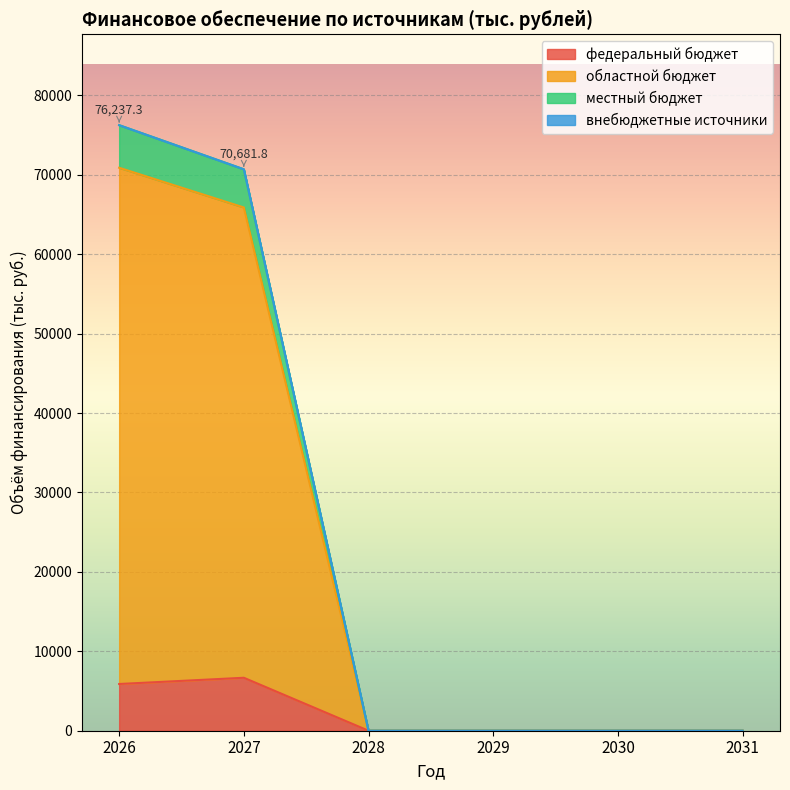

What is the average value of the федеральный бюджет series?

2091.5